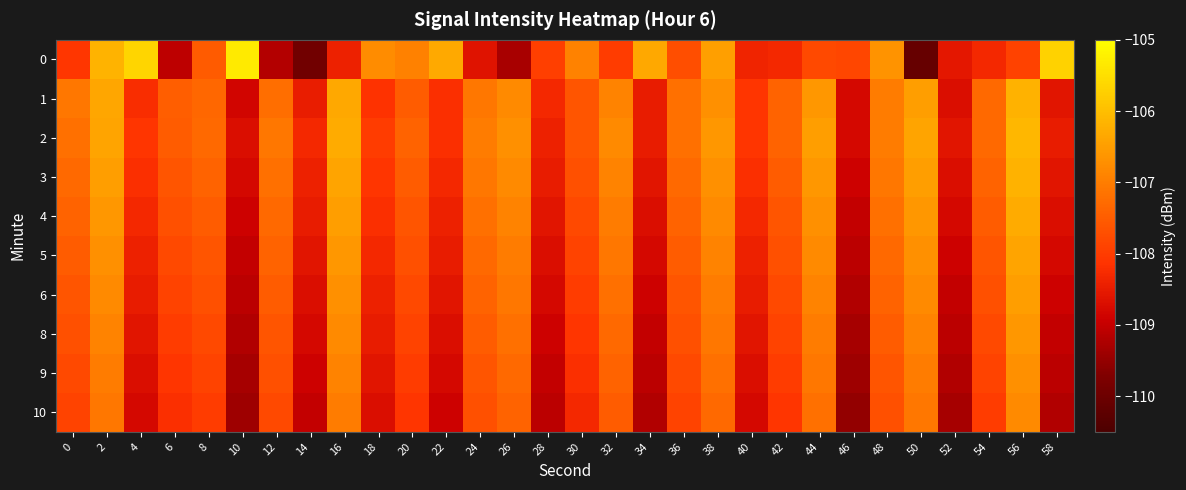

Reading left to right, transcribe all the data shown in this chart.

0: 0=-108.1	2=-106.2	4=-105.7	6=-109.1	8=-107.5	10=-105.3	12=-109.2	14=-109.9	16=-108.4	18=-106.8	20=-106.9	22=-106.3	24=-108.6	26=-109.3	28=-108.0	30=-106.9	32=-108.0	34=-106.3	36=-107.7	38=-106.5	40=-108.4	42=-108.3	44=-107.8	46=-107.8	48=-106.7	50=-110.1	52=-108.5	54=-108.3	56=-107.9	58=-105.7
1: 0=-107.1	2=-106.4	4=-108.2	6=-107.5	8=-107.3	10=-108.8	12=-107.2	14=-108.5	16=-106.3	18=-108.1	20=-107.5	22=-108.2	24=-107.1	26=-106.8	28=-108.3	30=-107.6	32=-106.9	34=-108.5	36=-107.2	38=-106.7	40=-108.1	42=-107.4	44=-106.6	46=-108.8	48=-107.0	50=-106.5	52=-108.7	54=-107.3	56=-106.2	58=-108.6
2: 0=-107.2	2=-106.4	4=-108.1	6=-107.5	8=-107.3	10=-108.7	12=-107.1	14=-108.3	16=-106.3	18=-108.0	20=-107.4	22=-108.2	24=-107.0	26=-106.7	28=-108.4	30=-107.6	32=-106.8	34=-108.5	36=-107.2	38=-106.6	40=-108.1	42=-107.4	44=-106.5	46=-108.8	48=-107.0	50=-106.4	52=-108.6	54=-107.3	56=-106.1	58=-108.5
3: 0=-107.3	2=-106.5	4=-108.2	6=-107.6	8=-107.4	10=-108.8	12=-107.2	14=-108.4	16=-106.4	18=-108.1	20=-107.5	22=-108.3	24=-107.1	26=-106.8	28=-108.5	30=-107.7	32=-106.9	34=-108.6	36=-107.3	38=-106.7	40=-108.2	42=-107.5	44=-106.6	46=-108.9	48=-107.1	50=-106.5	52=-108.7	54=-107.4	56=-106.2	58=-108.6
4: 0=-107.4	2=-106.6	4=-108.3	6=-107.7	8=-107.5	10=-108.9	12=-107.3	14=-108.5	16=-106.5	18=-108.2	20=-107.6	22=-108.4	24=-107.2	26=-106.9	28=-108.6	30=-107.8	32=-107.0	34=-108.7	36=-107.4	38=-106.8	40=-108.3	42=-107.6	44=-106.7	46=-109.0	48=-107.2	50=-106.6	52=-108.8	54=-107.5	56=-106.3	58=-108.7
5: 0=-107.5	2=-106.7	4=-108.4	6=-107.8	8=-107.6	10=-109.0	12=-107.4	14=-108.6	16=-106.6	18=-108.3	20=-107.7	22=-108.5	24=-107.3	26=-107.0	28=-108.7	30=-107.9	32=-107.1	34=-108.8	36=-107.5	38=-106.9	40=-108.4	42=-107.7	44=-106.8	46=-109.1	48=-107.3	50=-106.7	52=-108.9	54=-107.6	56=-106.4	58=-108.8
6: 0=-107.6	2=-106.8	4=-108.5	6=-107.9	8=-107.7	10=-109.1	12=-107.5	14=-108.7	16=-106.7	18=-108.4	20=-107.8	22=-108.6	24=-107.4	26=-107.1	28=-108.8	30=-108.0	32=-107.2	34=-108.9	36=-107.6	38=-107.0	40=-108.5	42=-107.8	44=-106.9	46=-109.2	48=-107.4	50=-106.8	52=-109.0	54=-107.7	56=-106.5	58=-108.9
8: 0=-107.7	2=-106.9	4=-108.6	6=-108.0	8=-107.8	10=-109.2	12=-107.6	14=-108.8	16=-106.8	18=-108.5	20=-107.9	22=-108.7	24=-107.5	26=-107.2	28=-108.9	30=-108.1	32=-107.3	34=-109.0	36=-107.7	38=-107.1	40=-108.6	42=-107.9	44=-107.0	46=-109.3	48=-107.5	50=-106.9	52=-109.1	54=-107.8	56=-106.6	58=-109.0
9: 0=-107.8	2=-107.0	4=-108.7	6=-108.1	8=-107.9	10=-109.3	12=-107.7	14=-108.9	16=-106.9	18=-108.6	20=-108.0	22=-108.8	24=-107.6	26=-107.3	28=-109.0	30=-108.2	32=-107.4	34=-109.1	36=-107.8	38=-107.2	40=-108.7	42=-108.0	44=-107.1	46=-109.4	48=-107.6	50=-107.0	52=-109.2	54=-107.9	56=-106.7	58=-109.1
10: 0=-107.9	2=-107.1	4=-108.8	6=-108.2	8=-108.0	10=-109.4	12=-107.8	14=-109.0	16=-107.0	18=-108.7	20=-108.1	22=-108.9	24=-107.7	26=-107.4	28=-109.1	30=-108.3	32=-107.5	34=-109.2	36=-107.9	38=-107.3	40=-108.8	42=-108.1	44=-107.2	46=-109.5	48=-107.7	50=-107.1	52=-109.3	54=-108.0	56=-106.8	58=-109.2